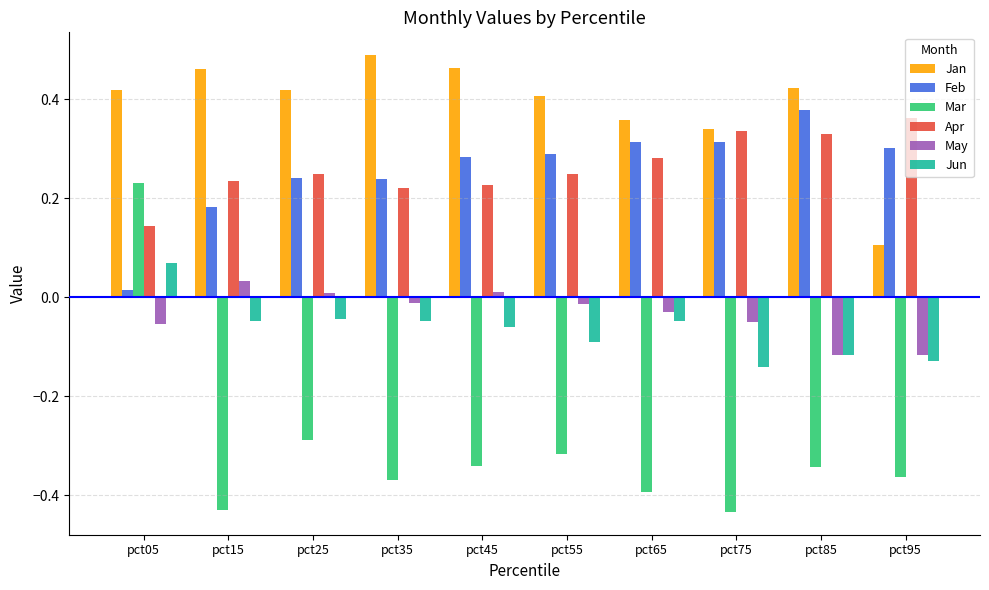

Is it true that Feb equals 0.0 at pct05?

True